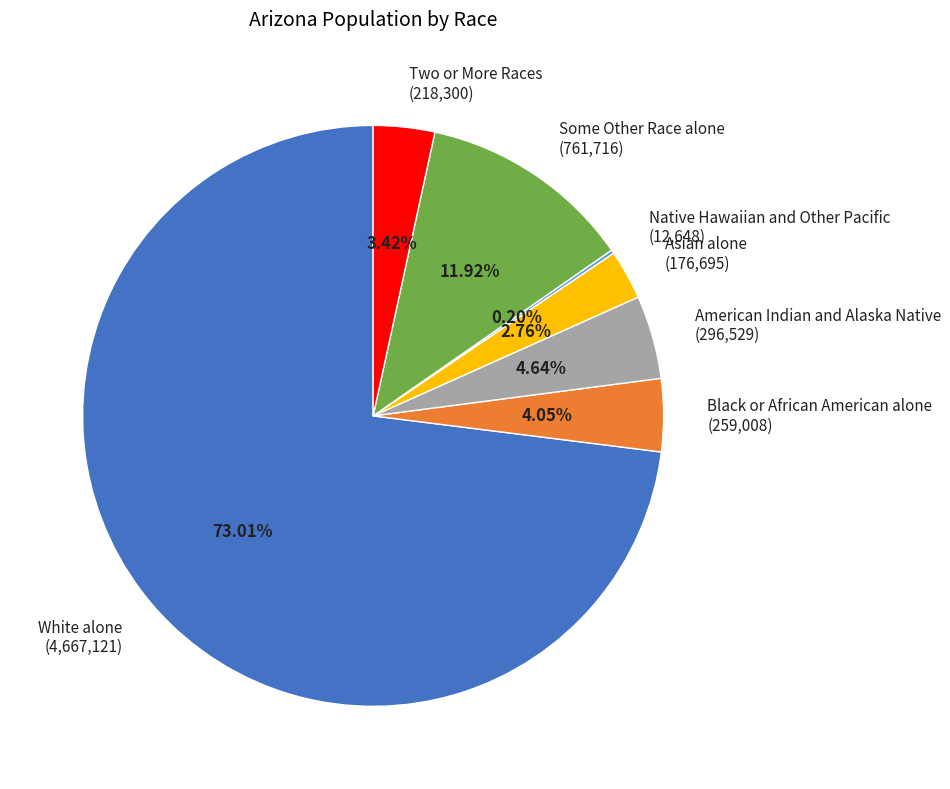

Is there a majority slice in this chart?

Yes